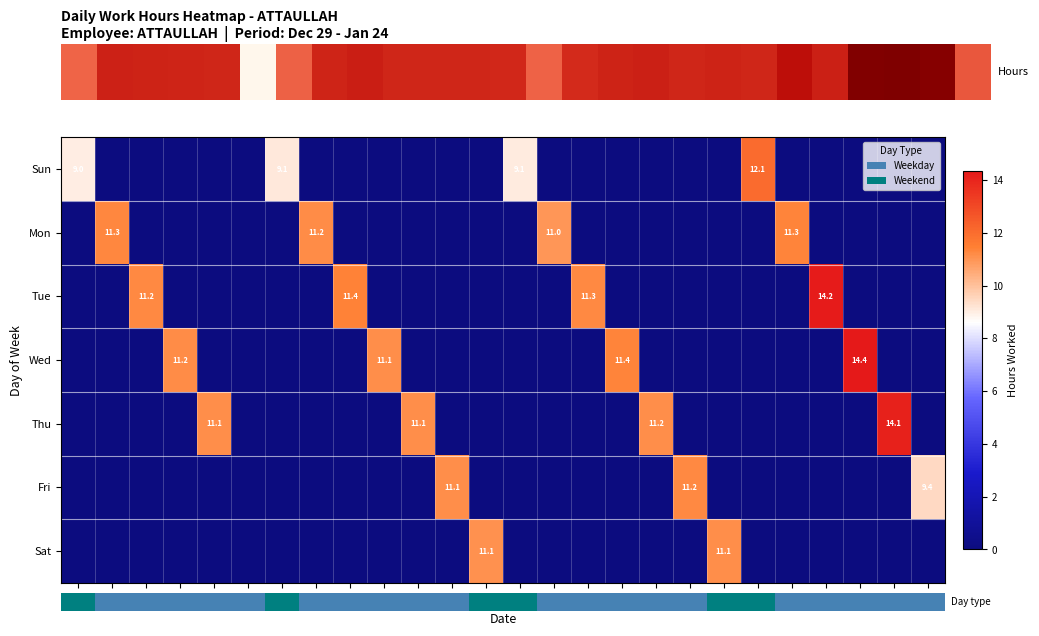

At how many categories does at least one series exceed 10?

21